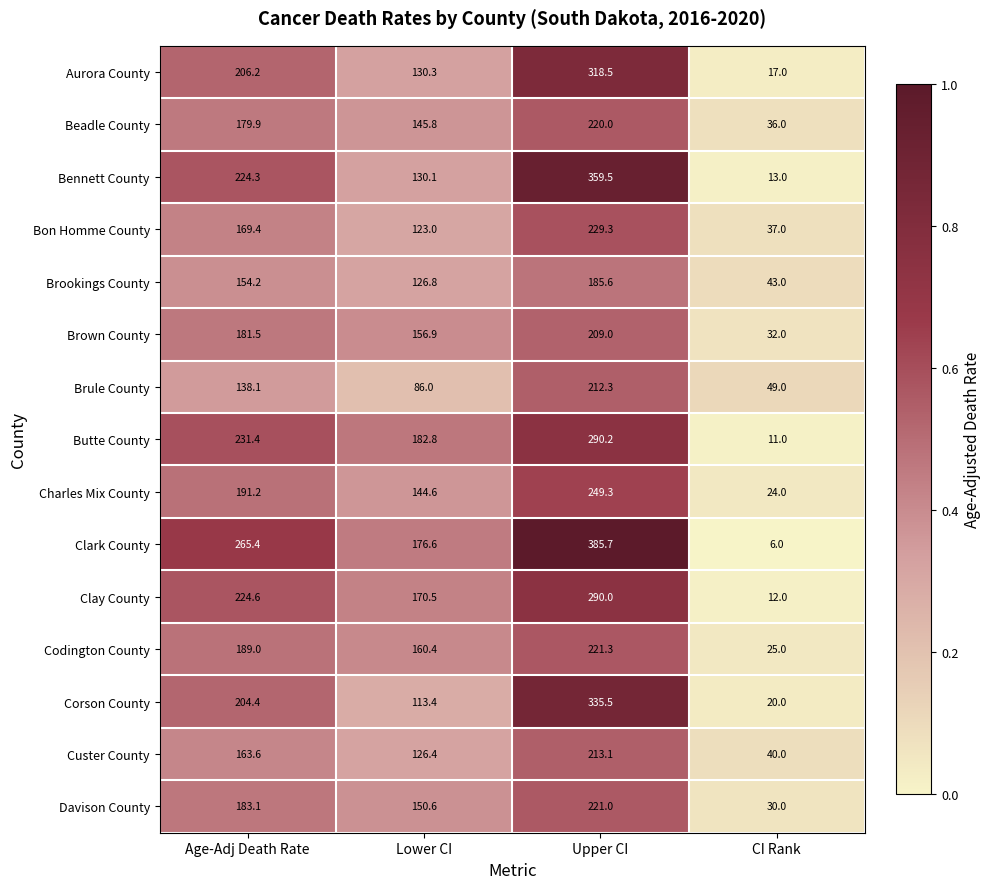

At which label does Clay County first exceed 224?

Age-Adj Death Rate